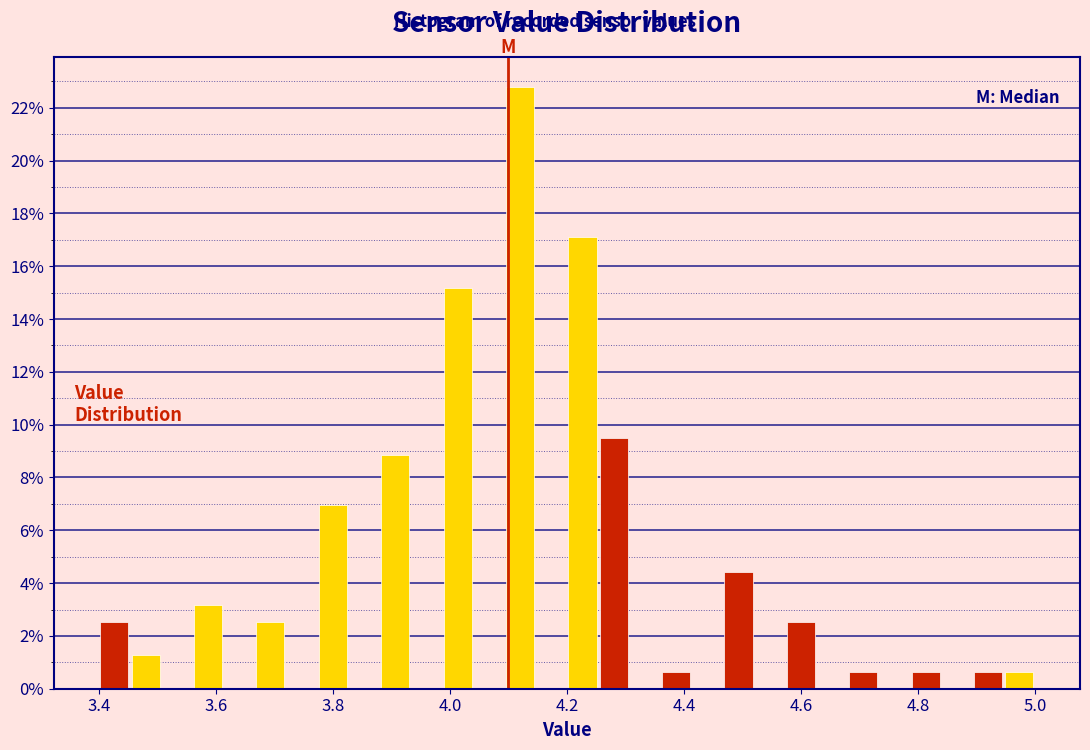

Read against the x-axis, roughly where is the centre of the tallest bar?

4.12